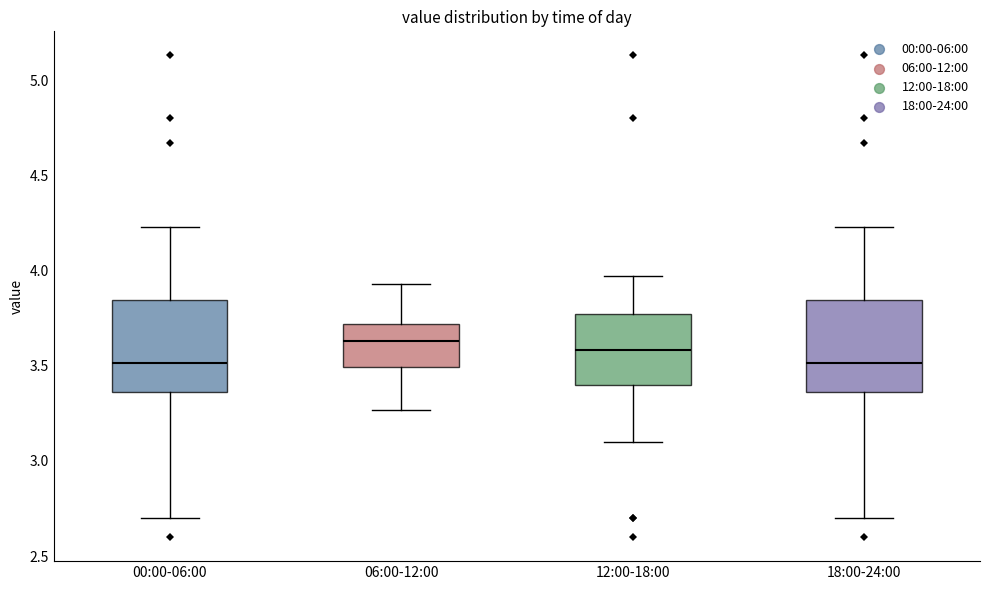

Reading left to right, read every box against the y-axis: the position of its median line, the range the box covers, and the ends of its whiskers. The values are not printed on the chart, so give them approximately, as read against the axis.

00:00-06:00: median 3.50, box 3.35 to 3.85, whiskers 2.70 to 4.25
06:00-12:00: median 3.65, box 3.50 to 3.70, whiskers 3.25 to 3.95
12:00-18:00: median 3.60, box 3.40 to 3.75, whiskers 3.10 to 3.95
18:00-24:00: median 3.50, box 3.35 to 3.85, whiskers 2.70 to 4.25